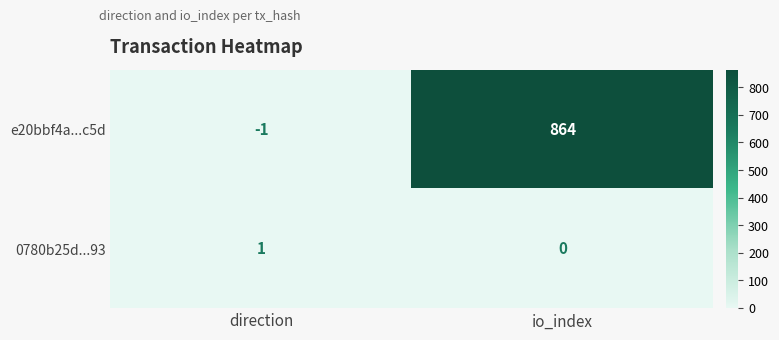

At which category does the chart reach its peak across all series?

io_index